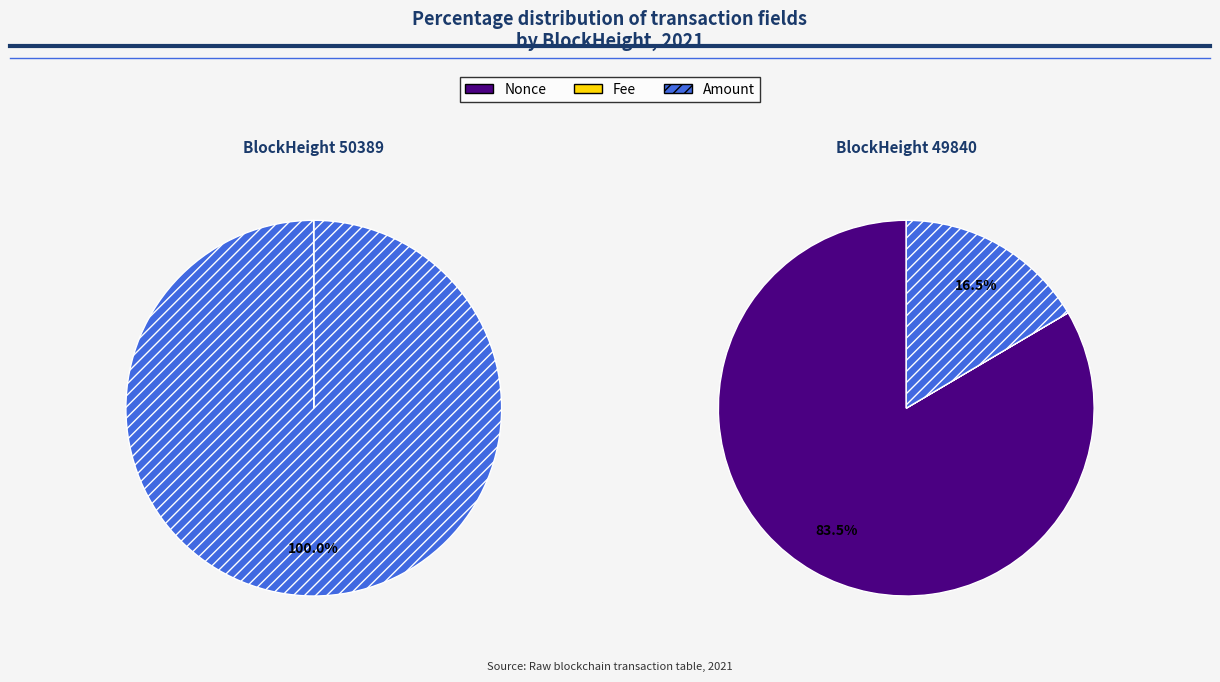

How many segments does this pie chart have?

3